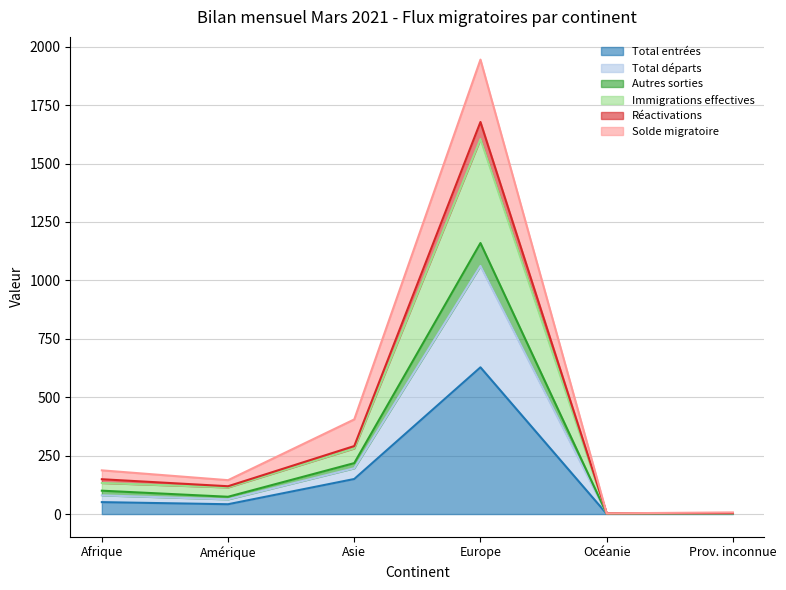

What is the label of the 6th point from the right?

Afrique